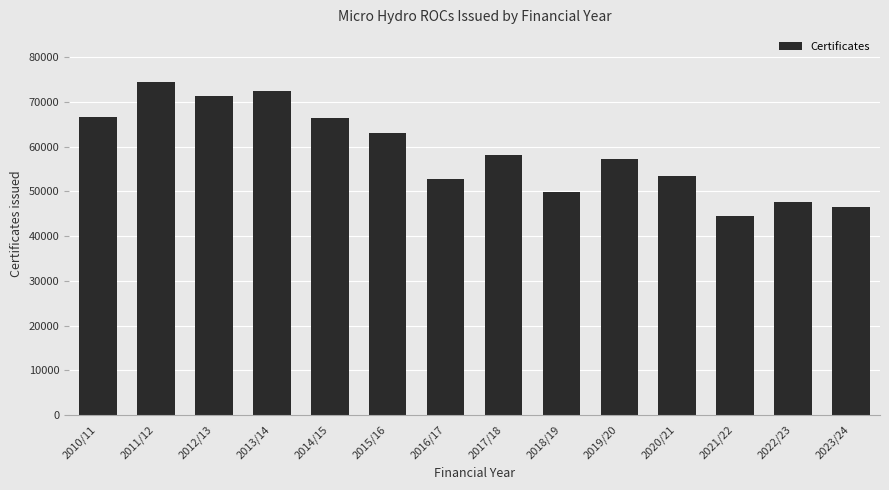

What position from the right is 2017/18?

7